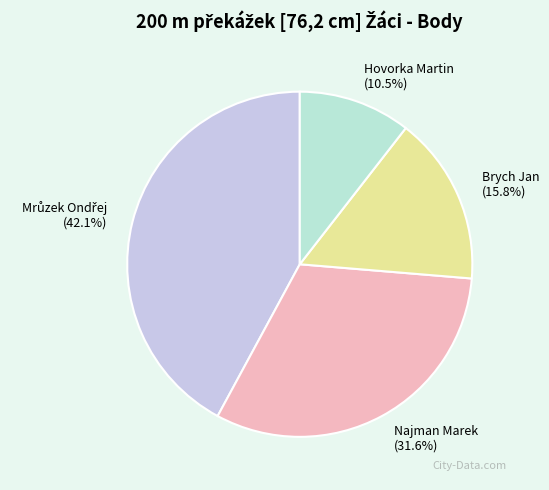

True or false: Brych Jan accounts for 16% of the total.

True